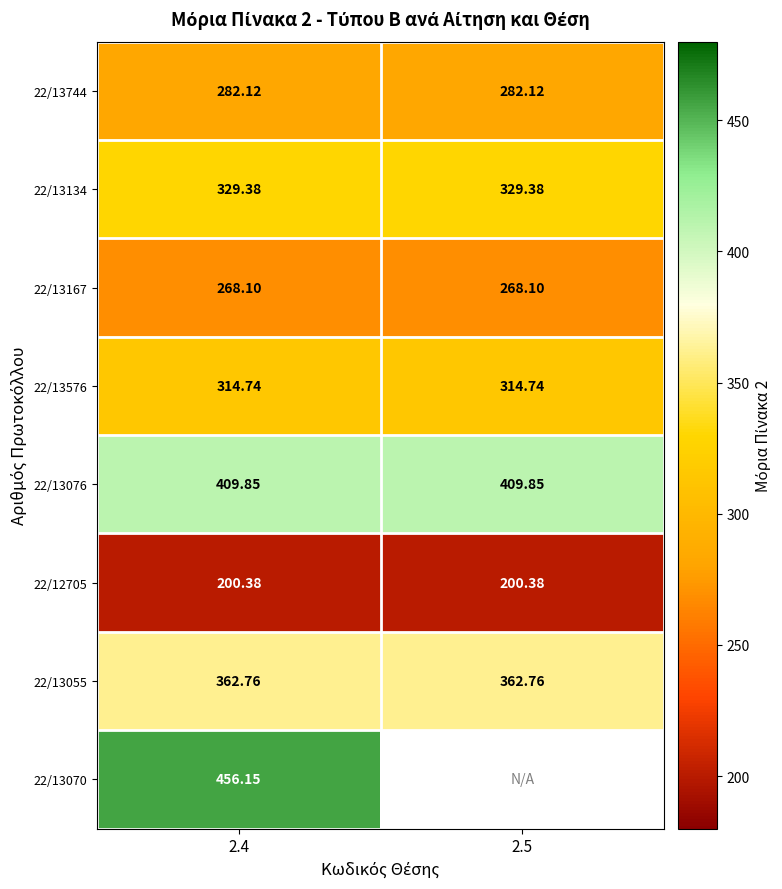

What is the maximum value shown in the chart?

456.1